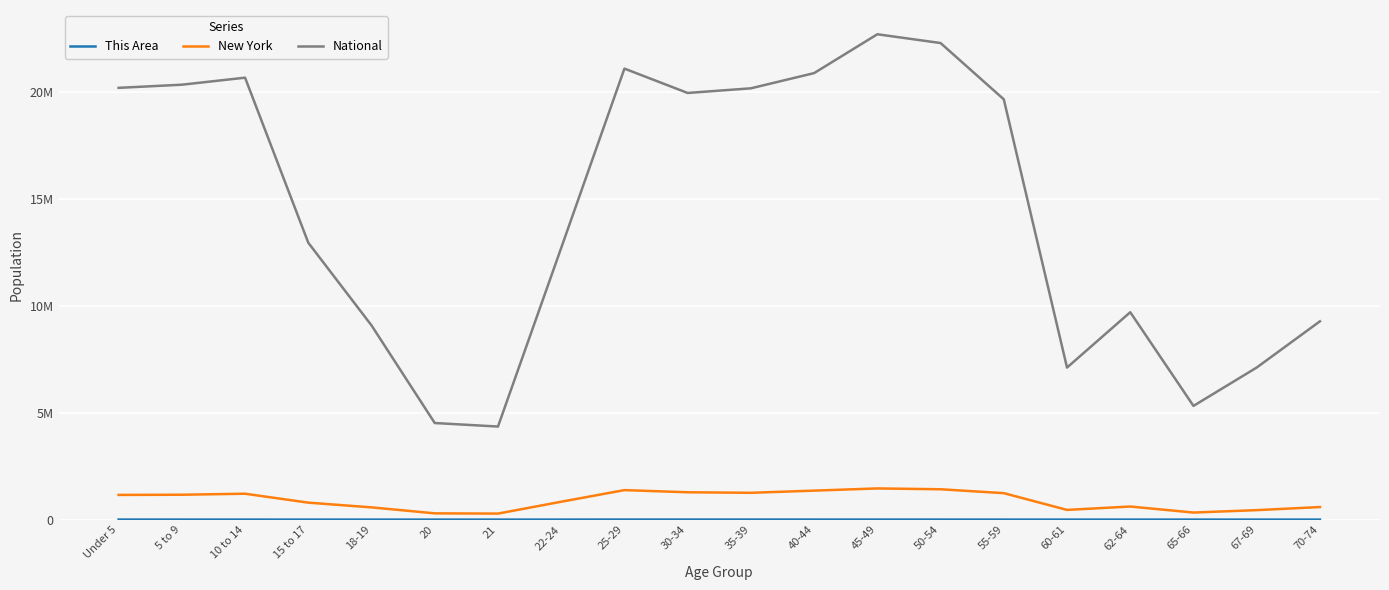

Reading left to right, what are all the values shown in this chart?

This Area: Under 5=1998	5 to 9=1872	10 to 14=1634	15 to 17=1041	18-19=652	20=363	21=422	22-24=1454	25-29=2651	30-34=2673	35-39=2452	40-44=2106	45-49=2025	50-54=1792	55-59=1500	60-61=557	62-64=693	65-66=369	67-69=462	70-74=622
New York: Under 5=1155822	5 to 9=1163955	10 to 14=1211456	15 to 17=793696	18-19=572582	20=293083	21=281596	22-24=836256	25-29=1380177	30-34=1279160	35-39=1254124	40-44=1355893	45-49=1458763	50-54=1419928	55-59=1237408	60-61=453993	62-64=612267	65-66=330160	67-69=443051	70-74=587391
National: Under 5=20201362	5 to 9=20348657	10 to 14=20677194	15 to 17=12954254	18-19=9086089	20=4519129	21=4354294	22-24=12712576	25-29=21101849	30-34=19962099	35-39=20179642	40-44=20890964	45-49=22708591	50-54=22298125	55-59=19664805	60-61=7113727	62-64=9704197	65-66=5319902	67-69=7115361	70-74=9278166